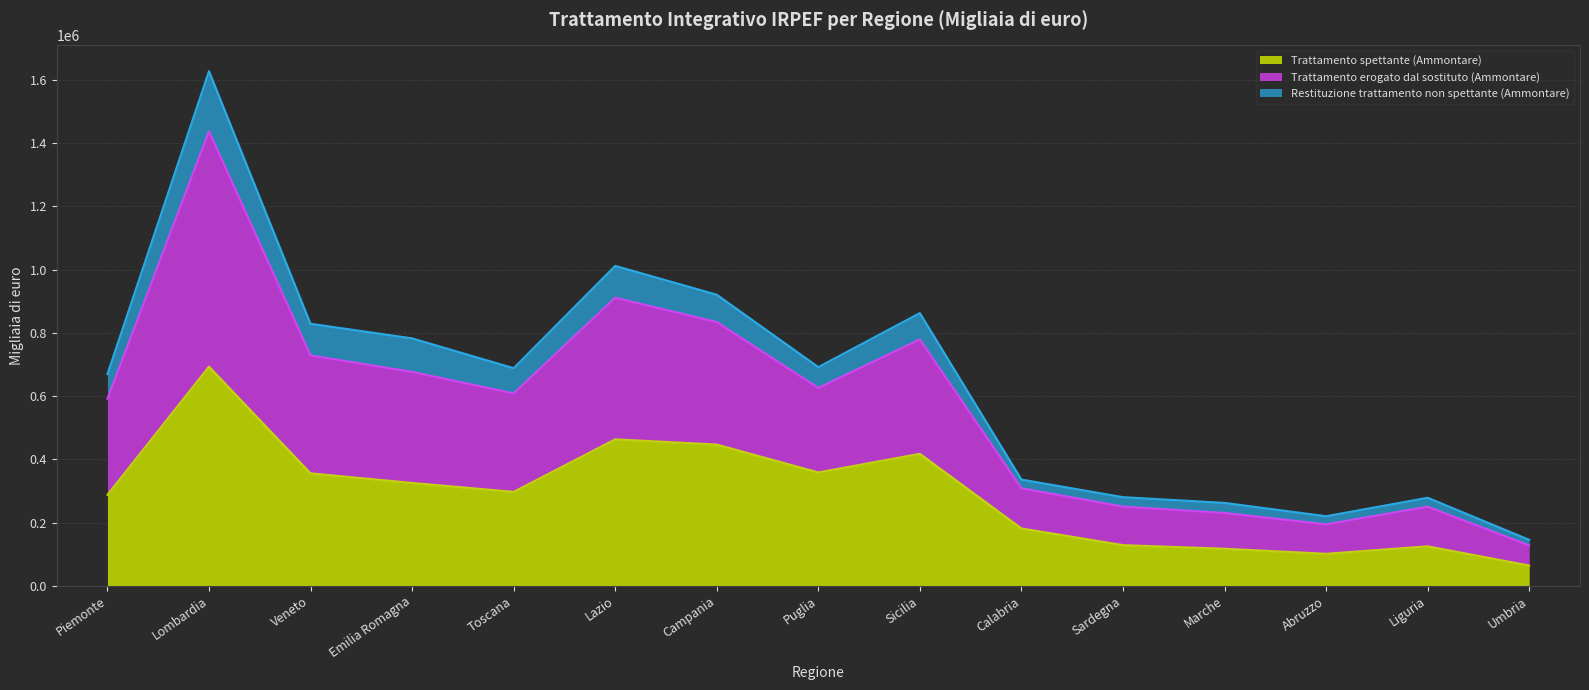

What is the label of the 8th point from the left?

Puglia